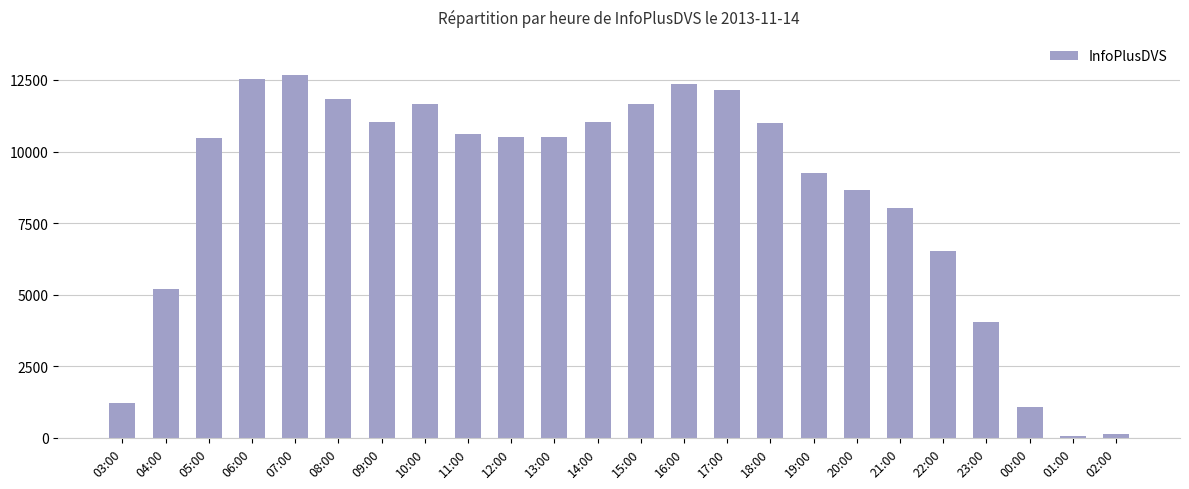

What is the change in value from 11:00 to 20:00?

-1944